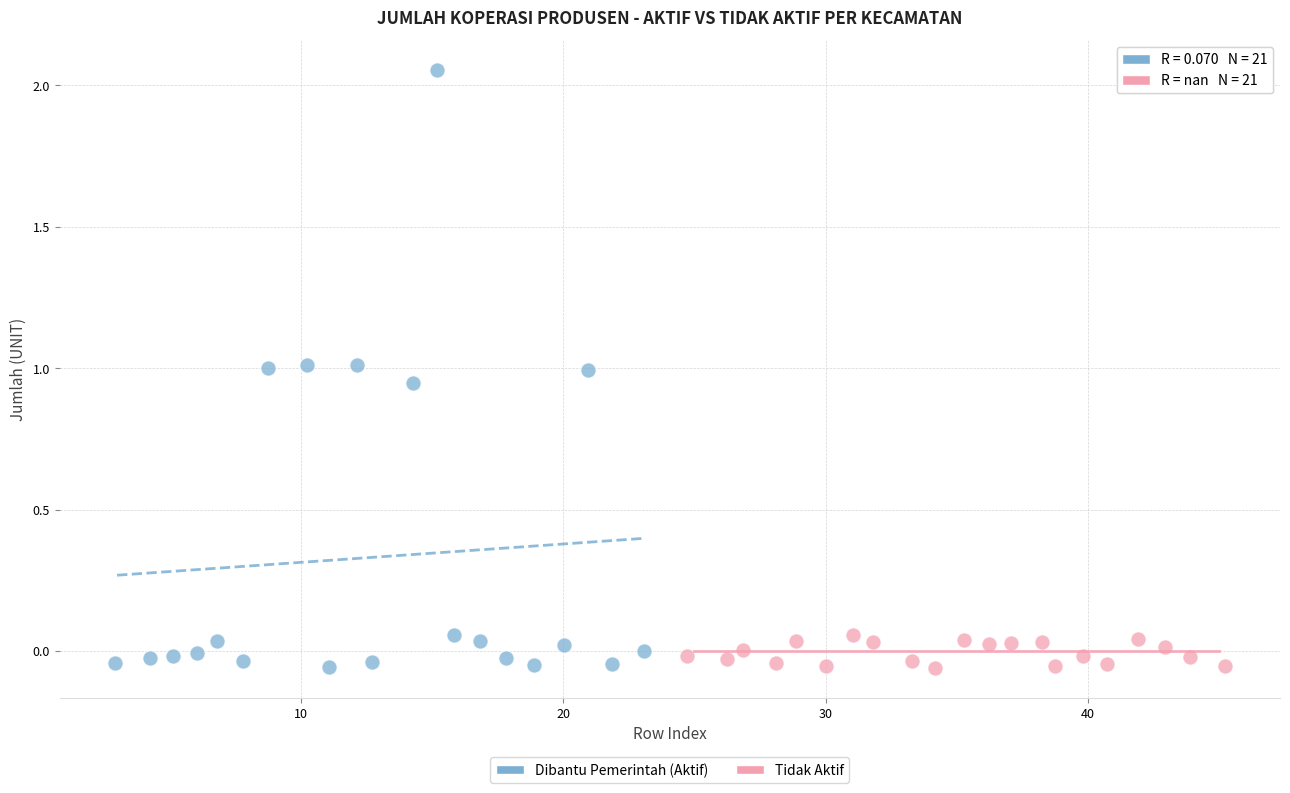

Which series has the widest spread of Y values?

Dibantu Pemerintah (Aktif)